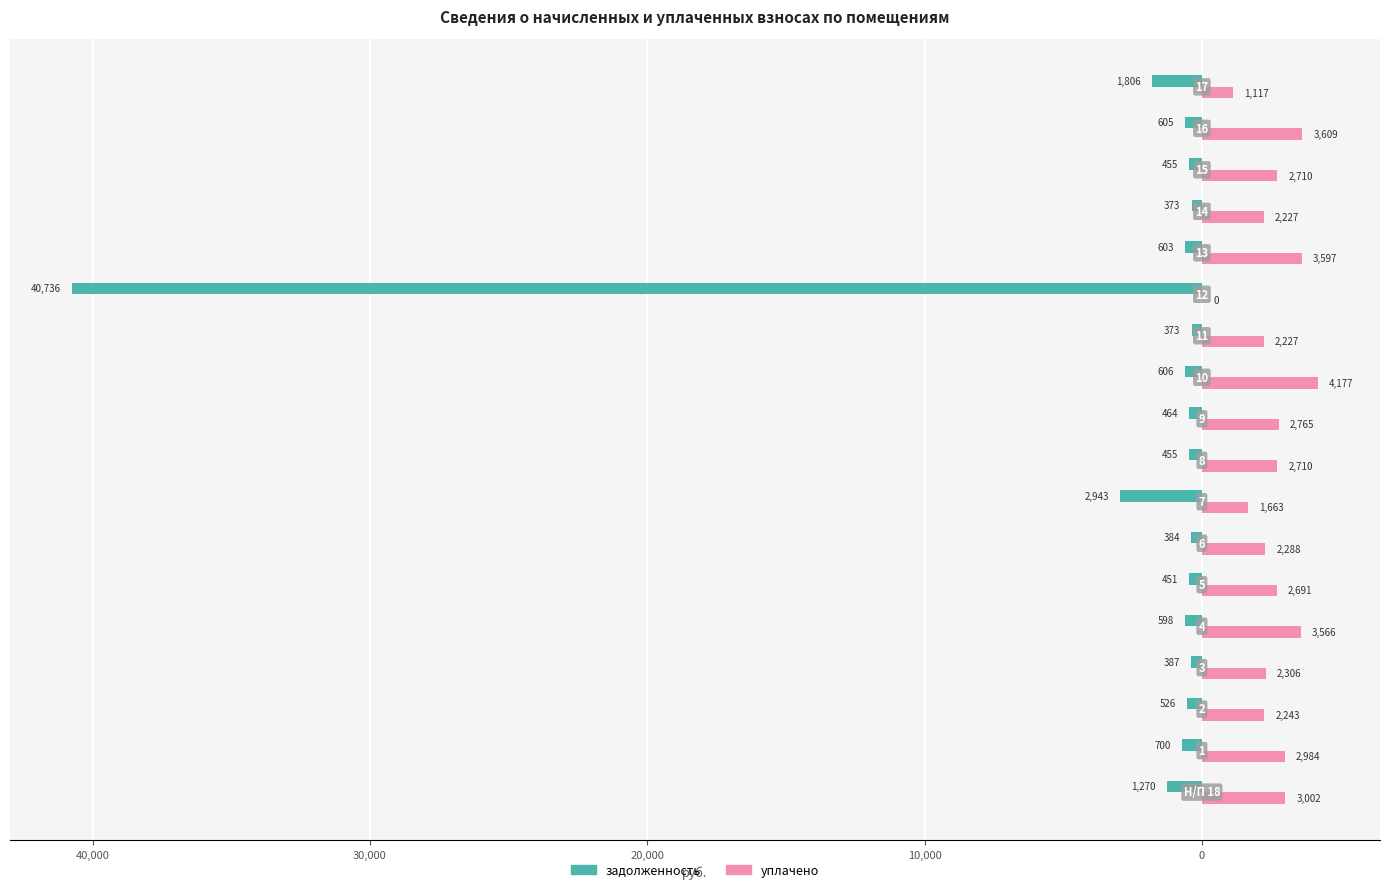

What is the value of the задолженность bar at the 16th from the left?

-454.5